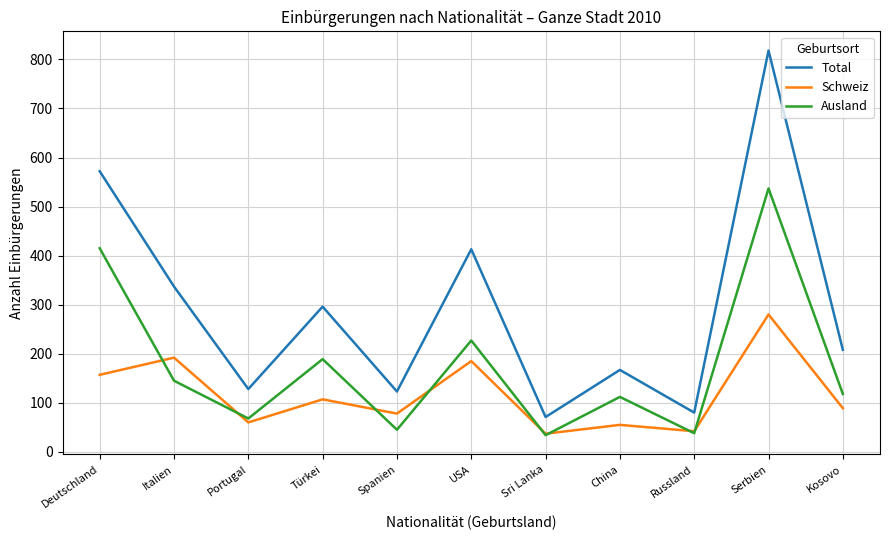

The Total series shows 296 at Türkei. True or false?

True